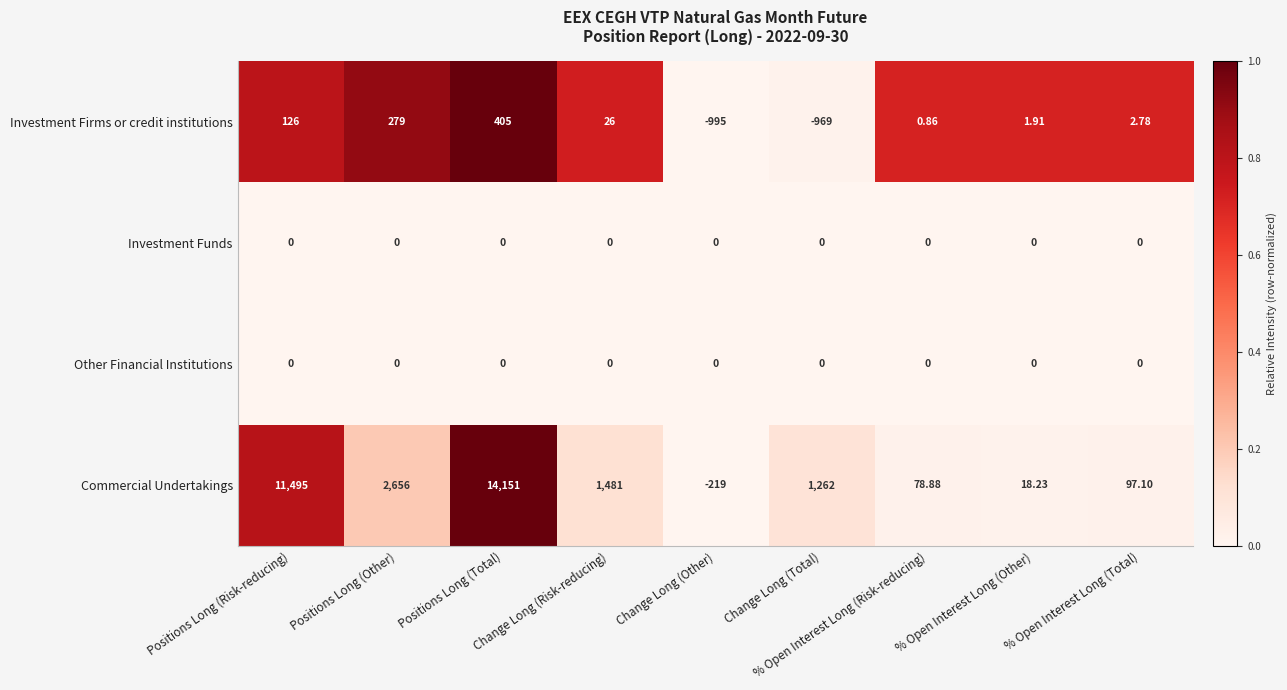

Is the value of Commercial Undertakings at % Open Interest Long (Risk-reducing) greater than the value of Other Financial Institutions at Positions Long (Other)?

Yes